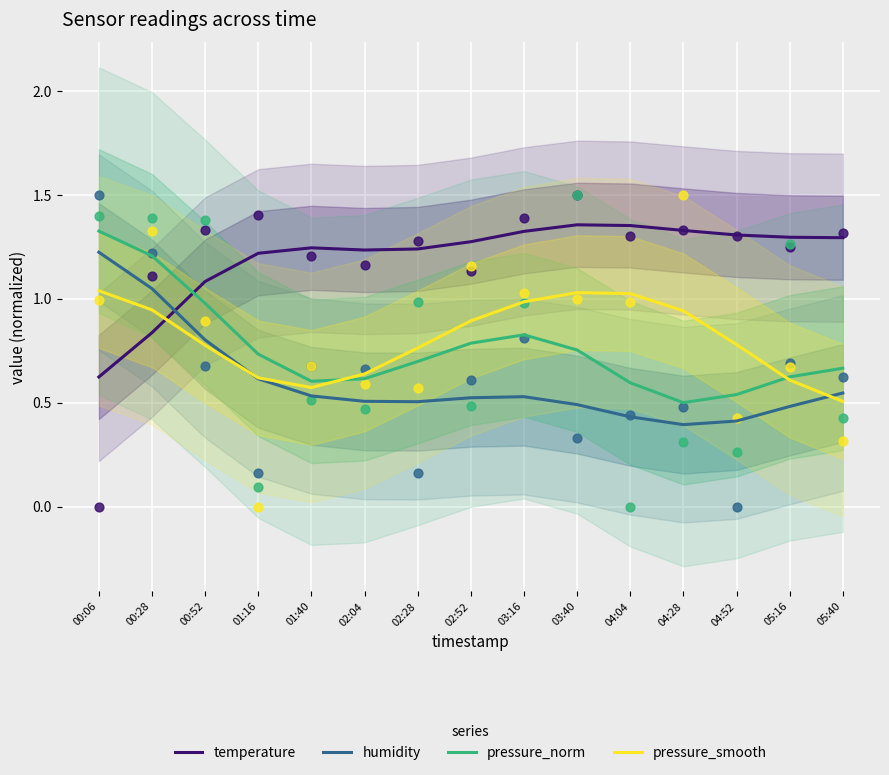

Is the value of temperature at 00:52 greater than the value of pressure_smooth at 01:16?

Yes